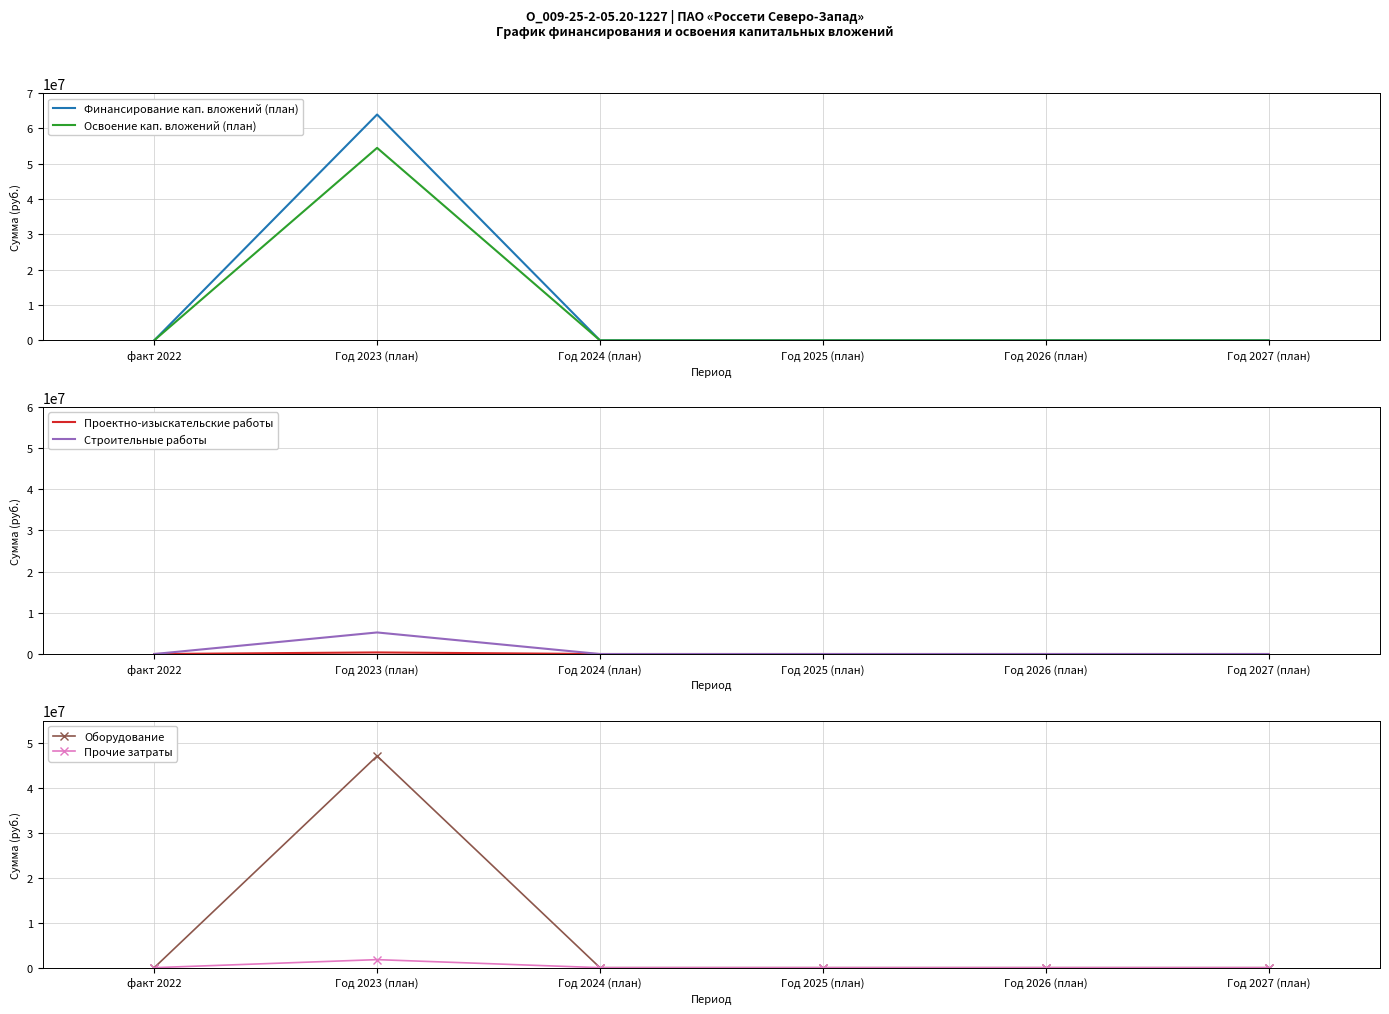

True or false: Оборудование and Финансирование кап. вложений (план) intersect in this chart.

False